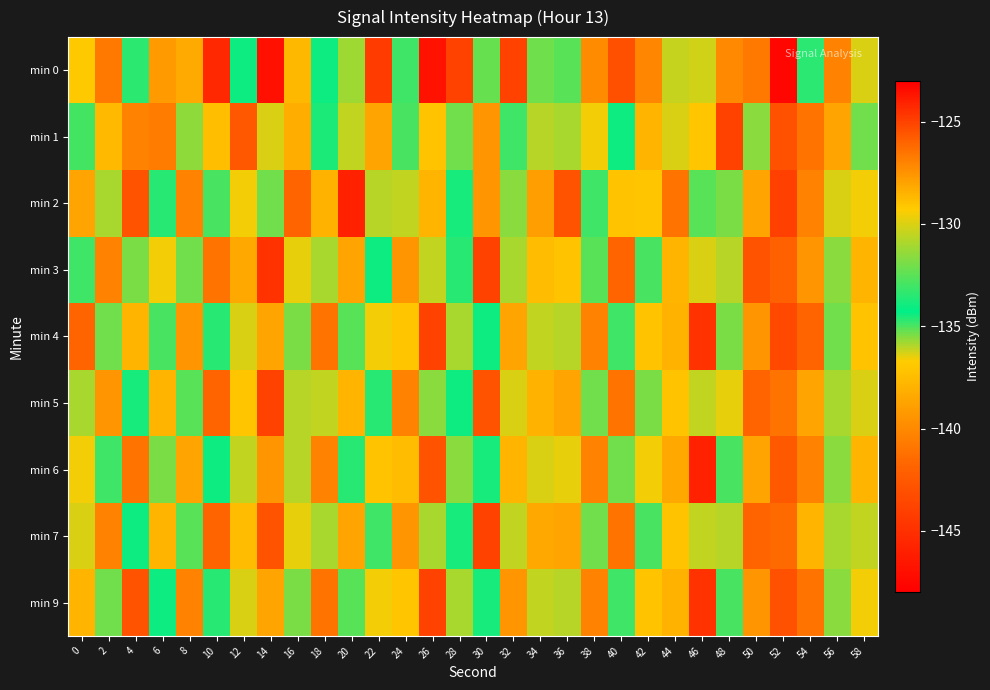

Reading left to right, extract all data points from this chart.

min 0: 0=-129.2	2=-126.7	4=-133.4	6=-127.7	8=-138.4	10=-124.3	12=-134.4	14=-123.5	16=-137.6	18=-134.0	20=-131.2	22=-144.4	24=-133.0	26=-146.8	28=-125.0	30=-132.2	32=-125.0	34=-135.3	36=-132.5	38=-127.2	40=-125.4	42=-127.1	44=-130.4	46=-130.2	48=-127.2	50=-126.7	52=-147.5	54=-134.7	56=-126.9	58=-130.0
min 1: 0=-132.9	2=-128.7	4=-127.0	6=-126.8	8=-131.4	10=-137.4	12=-142.6	14=-130.0	16=-138.2	18=-133.7	20=-130.5	22=-128.0	24=-135.0	26=-129.0	28=-132.0	30=-127.5	32=-133.0	34=-136.0	36=-131.0	38=-129.5	40=-134.0	42=-128.5	44=-130.0	46=-137.0	48=-125.0	50=-131.5	52=-143.0	54=-126.5	56=-128.0	58=-132.0
min 2: 0=-128.0	2=-131.0	4=-125.5	6=-133.5	8=-127.0	10=-135.0	12=-129.5	14=-132.0	16=-126.0	18=-138.0	20=-124.0	22=-136.0	24=-130.5	26=-128.5	28=-134.5	30=-127.5	32=-131.5	34=-139.0	36=-125.5	38=-133.0	40=-129.0	42=-137.0	44=-126.5	46=-132.5	48=-135.5	50=-128.0	52=-144.0	54=-127.0	56=-130.0	58=-129.5
min 3: 0=-133.0	2=-127.0	4=-135.5	6=-129.5	8=-132.0	10=-126.5	12=-138.5	14=-124.5	16=-136.5	18=-131.0	20=-128.0	22=-134.0	24=-127.5	26=-130.5	28=-133.5	30=-125.0	32=-131.0	34=-137.5	36=-129.0	38=-132.5	40=-126.0	42=-135.0	44=-128.5	46=-130.0	48=-136.0	50=-125.5	52=-142.0	54=-127.5	56=-131.5	58=-128.5
min 4: 0=-126.0	2=-132.0	4=-128.5	6=-135.0	8=-127.5	10=-133.5	12=-130.0	14=-128.0	16=-135.5	18=-126.5	20=-132.5	22=-129.5	24=-137.0	26=-125.0	28=-131.0	30=-134.0	32=-128.0	34=-130.5	36=-136.0	38=-127.0	40=-133.0	42=-129.0	44=-138.0	46=-124.5	48=-135.5	50=-127.5	52=-143.5	54=-126.0	56=-132.0	58=-129.0
min 5: 0=-131.0	2=-127.5	4=-134.5	6=-128.5	8=-132.5	10=-126.0	12=-137.0	14=-125.0	16=-136.0	18=-130.5	20=-128.5	22=-133.5	24=-127.0	26=-131.5	28=-134.0	30=-125.5	32=-130.0	34=-138.0	36=-128.0	38=-132.0	40=-126.5	42=-135.5	44=-129.0	46=-130.5	48=-136.5	50=-126.0	52=-141.0	54=-128.0	56=-131.0	58=-130.0
min 6: 0=-129.5	2=-133.0	4=-126.5	6=-135.5	8=-128.0	10=-134.0	12=-130.5	14=-127.5	16=-136.0	18=-127.0	20=-133.5	22=-129.0	24=-137.5	26=-125.5	28=-131.5	30=-134.5	32=-128.5	34=-130.0	36=-136.5	38=-127.0	40=-132.0	42=-129.5	44=-138.5	46=-124.0	48=-135.0	50=-128.0	52=-142.5	54=-127.0	56=-131.5	58=-128.5
min 7: 0=-130.0	2=-127.0	4=-134.0	6=-128.5	8=-132.5	10=-126.0	12=-137.5	14=-125.5	16=-136.5	18=-131.0	20=-128.0	22=-133.0	24=-127.5	26=-131.0	28=-134.5	30=-125.0	32=-130.5	34=-138.5	36=-128.0	38=-132.0	40=-126.5	42=-135.0	44=-129.0	46=-130.5	48=-136.0	50=-126.0	52=-141.5	54=-128.5	56=-131.0	58=-130.5
min 9: 0=-128.5	2=-132.0	4=-125.5	6=-134.0	8=-127.0	10=-133.5	12=-130.0	14=-128.0	16=-135.5	18=-126.5	20=-132.5	22=-129.5	24=-137.0	26=-125.0	28=-131.0	30=-134.5	32=-127.5	34=-130.5	36=-136.0	38=-127.0	40=-133.0	42=-129.0	44=-138.0	46=-124.5	48=-135.0	50=-127.5	52=-143.0	54=-126.5	56=-131.5	58=-129.5